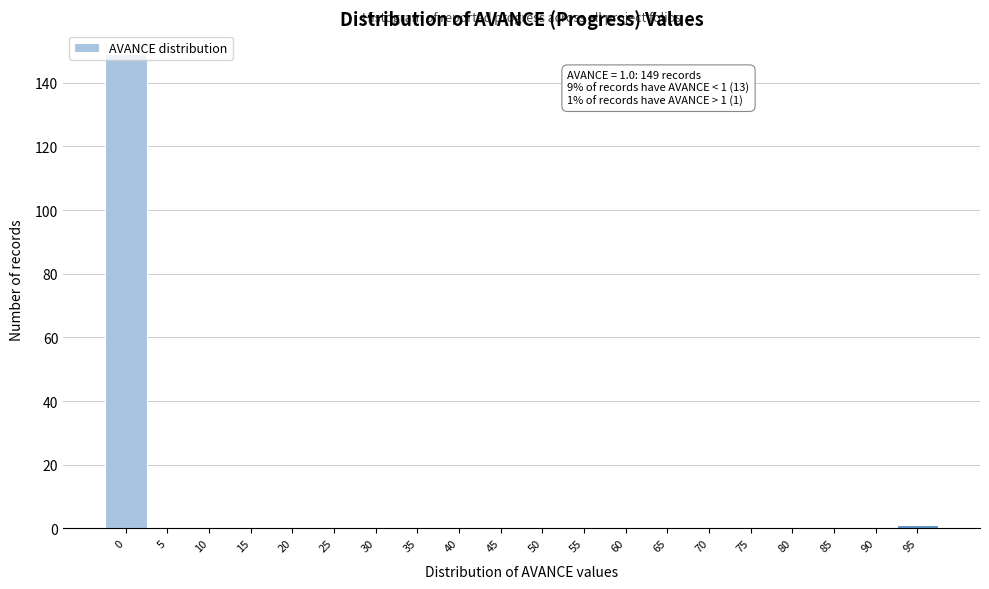

What is the maximum value shown in the chart?

149